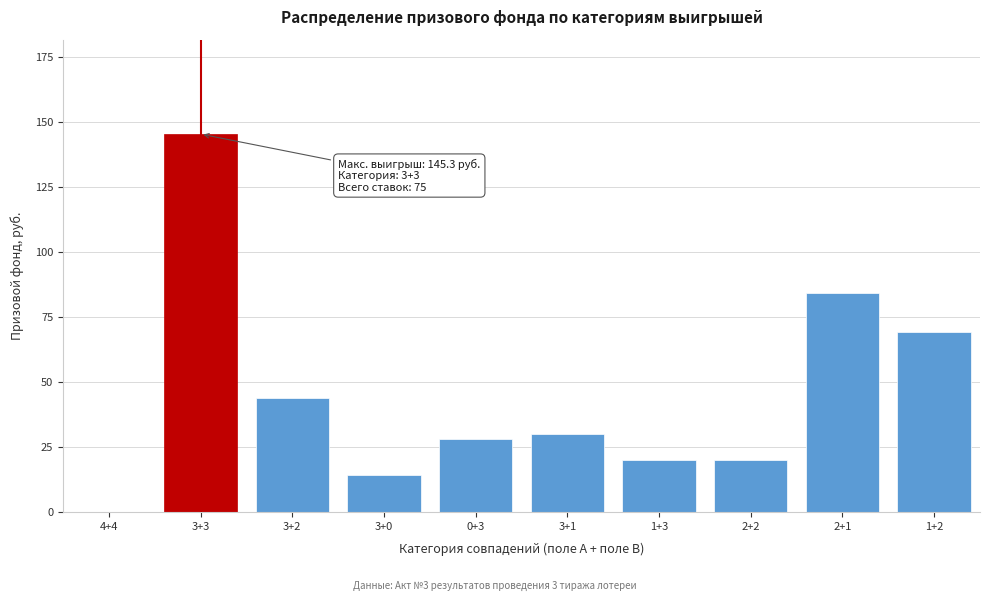

Reading right to left, what are all the values shown in this chart?

1+2=69.0	2+1=84.0	2+2=20.0	1+3=20.0	3+1=30.0	0+3=28.0	3+0=14.0	3+2=43.8	3+3=145.3	4+4=0.0